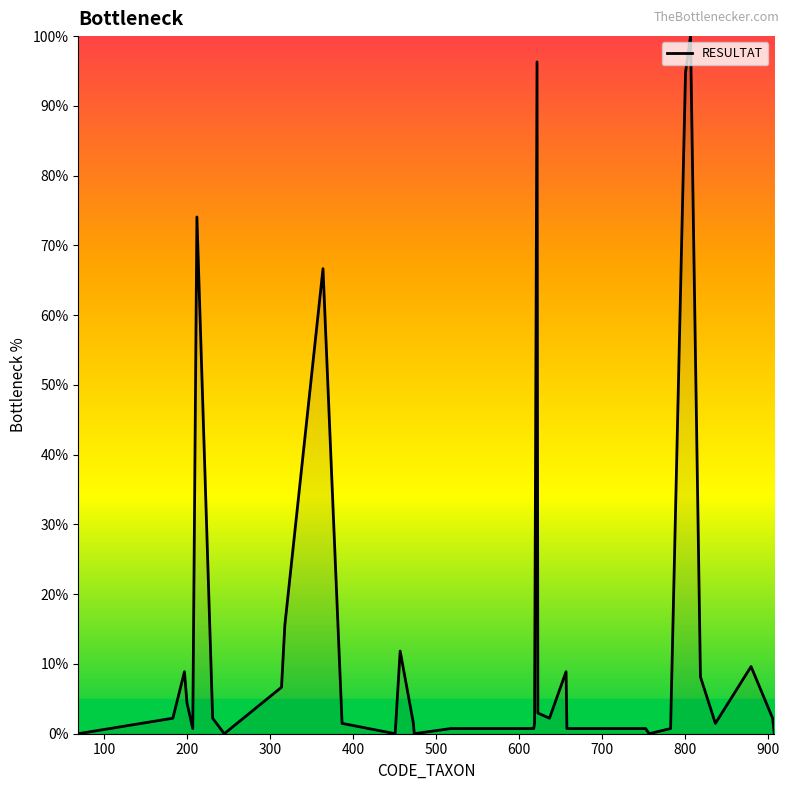

What is the difference between the maximum and minimum values?

100.0